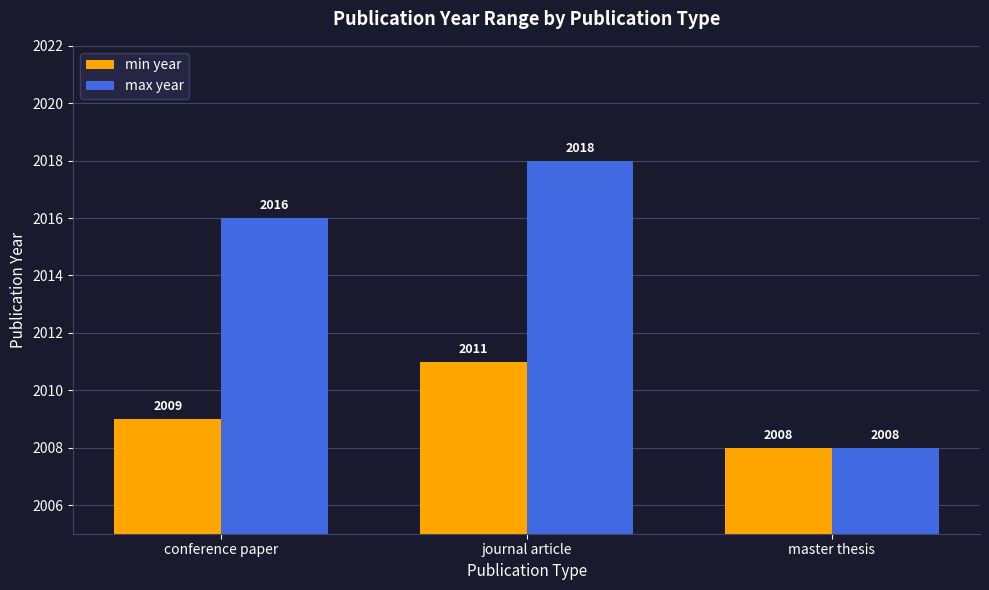

What is the label of the 1st bar from the left?

conference paper